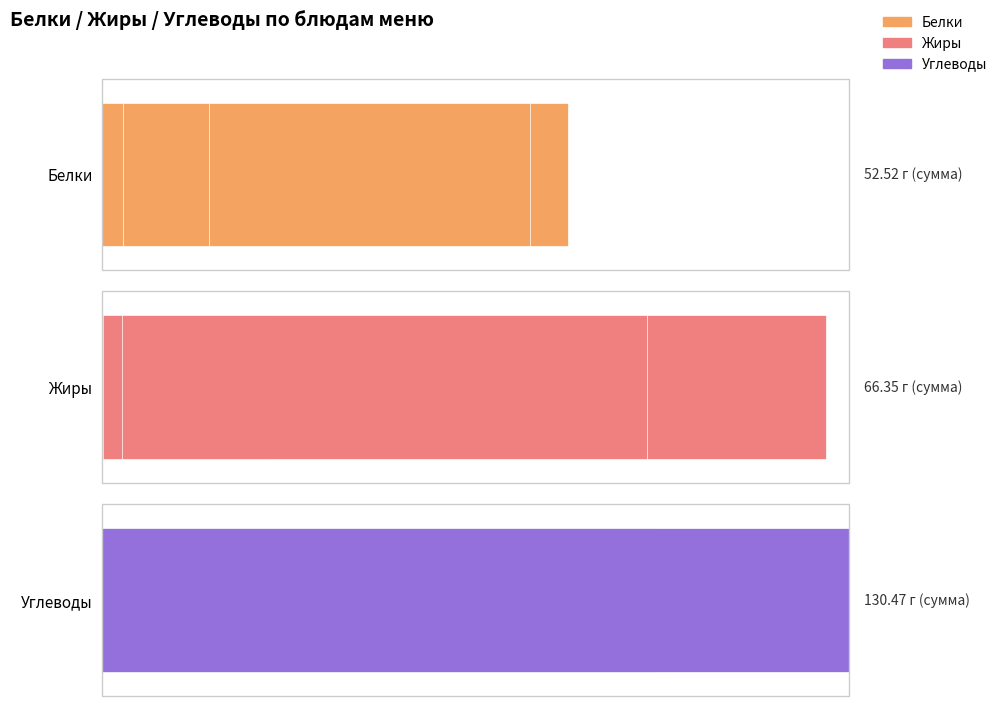

Which series has the largest total across all categories?

Углеводы